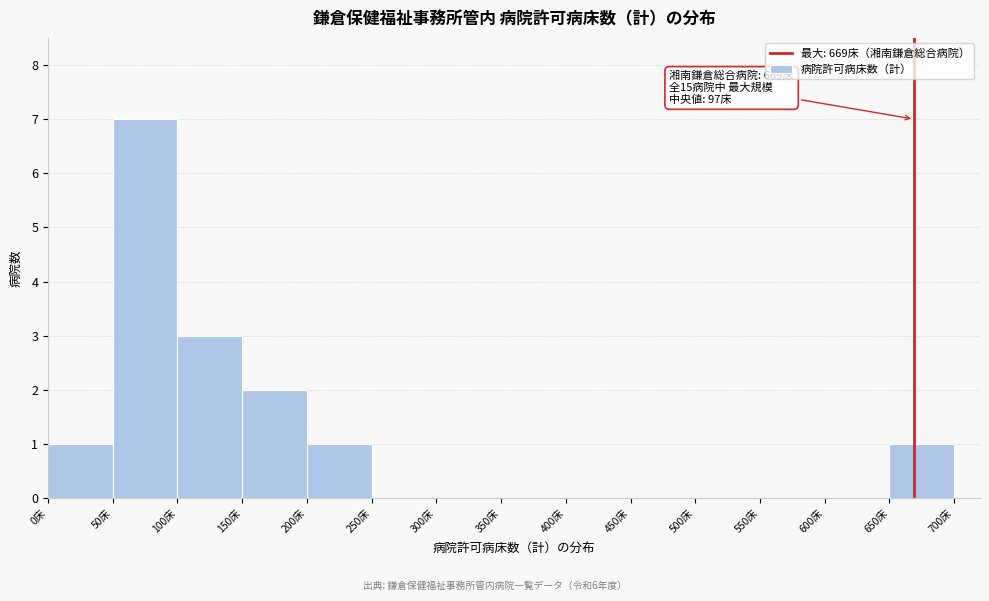

Over which range of the x-axis is the bar tallest?

50 to 100